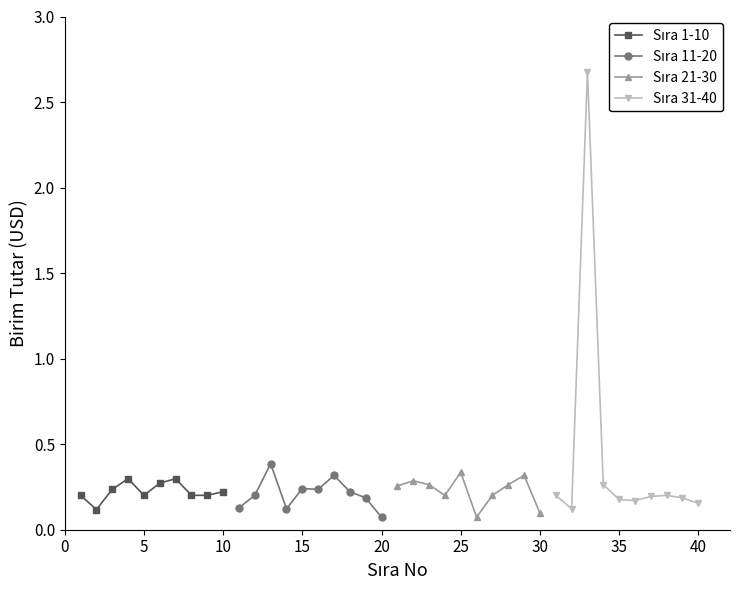

Which series has the largest total across all categories?

Sıra 31-40